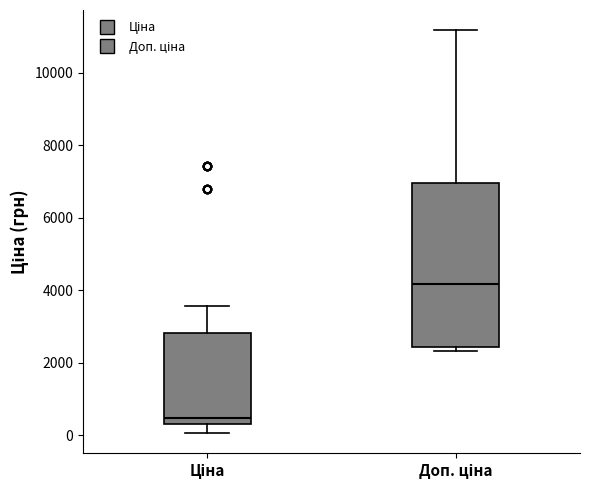

Which box is the tallest, from its lower edge to its upper edge?

Доп. ціна